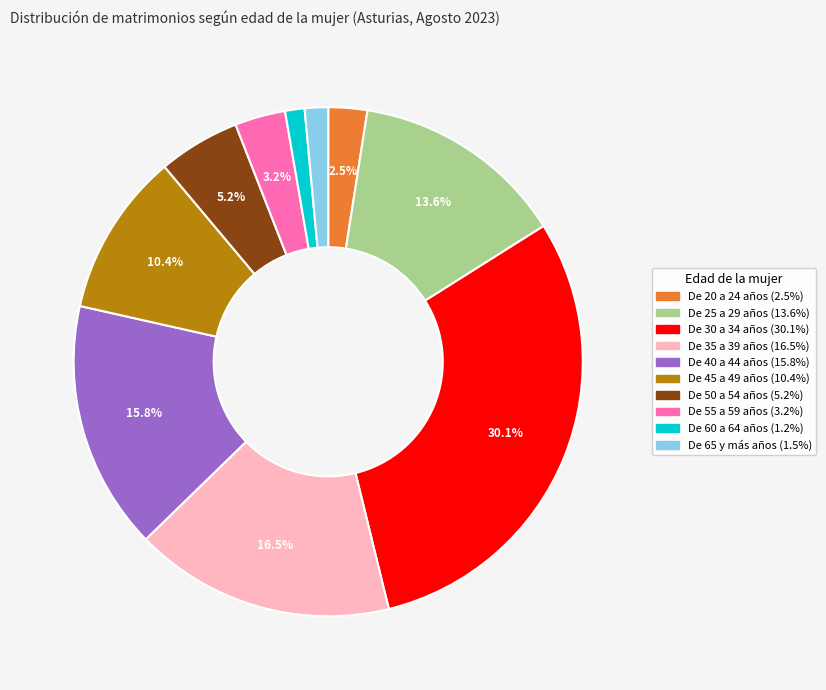

Does any single category account for the majority?

No